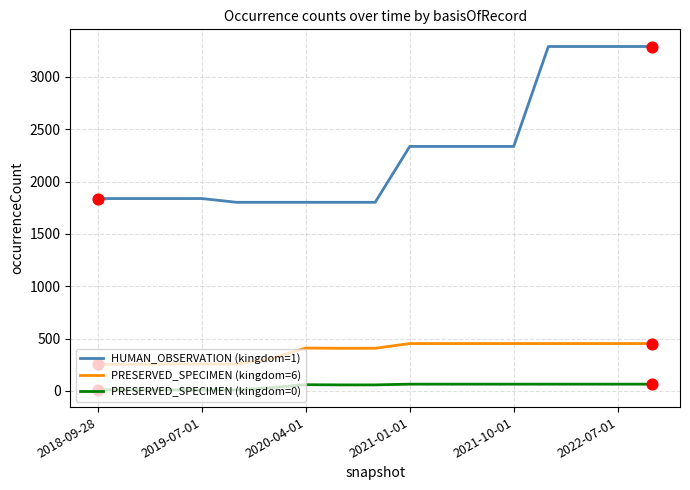

Which series has the largest total across all categories?

HUMAN_OBSERVATION (kingdom=1)